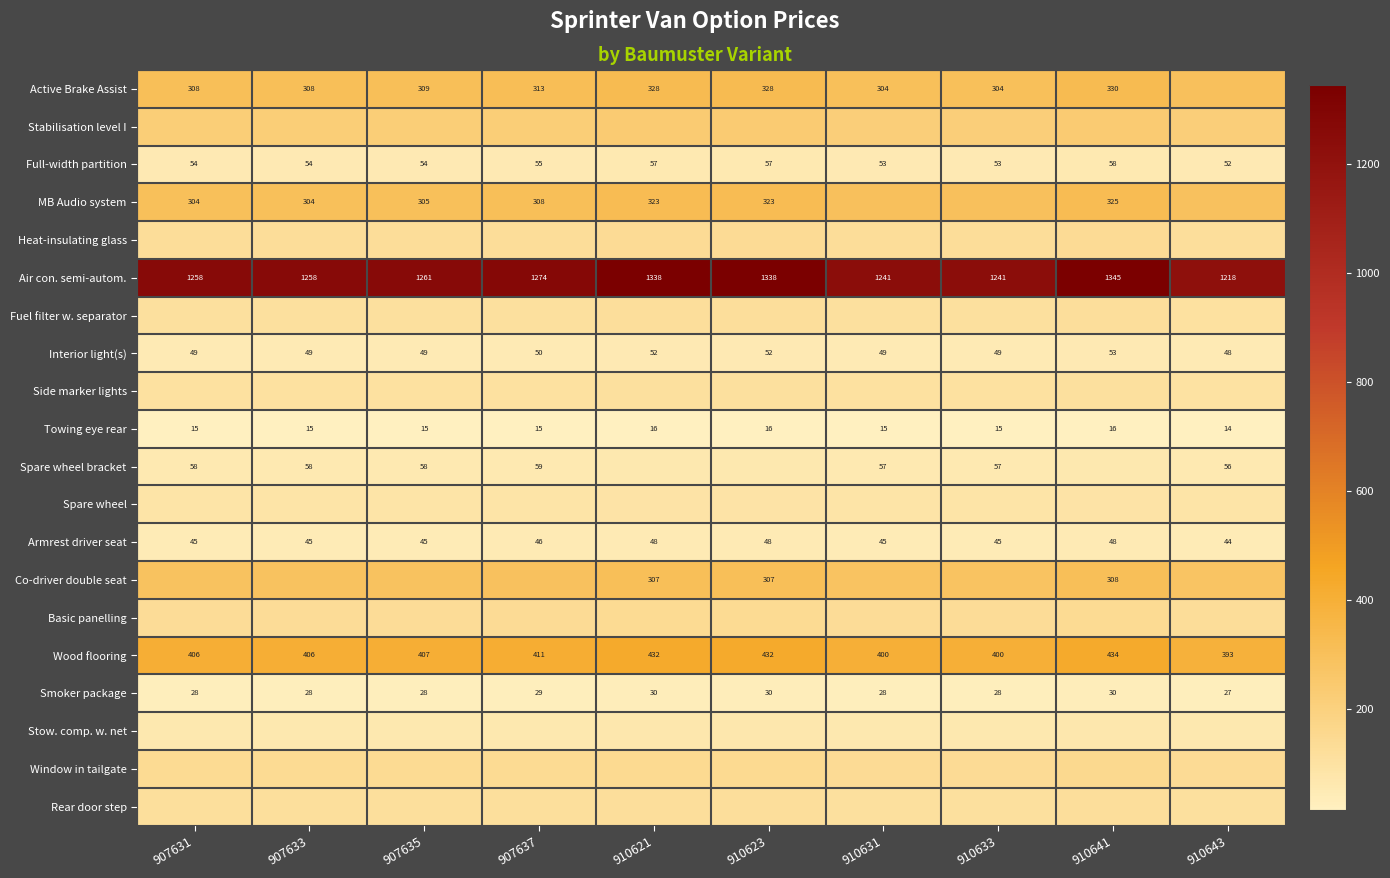

At which category is the sum across all series the highest?

910641